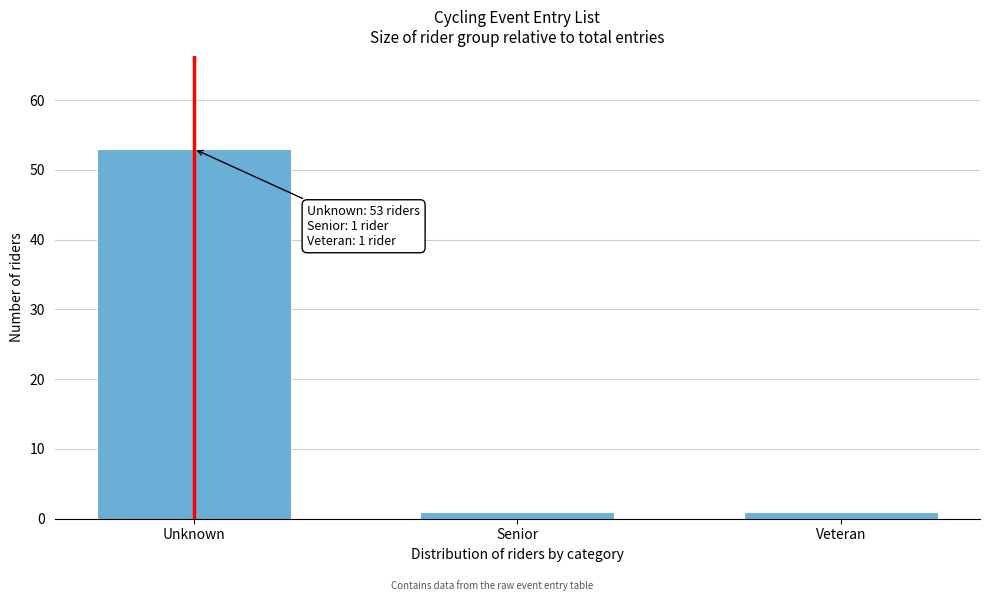

Reading right to left, extract all data points from this chart.

1	1	53